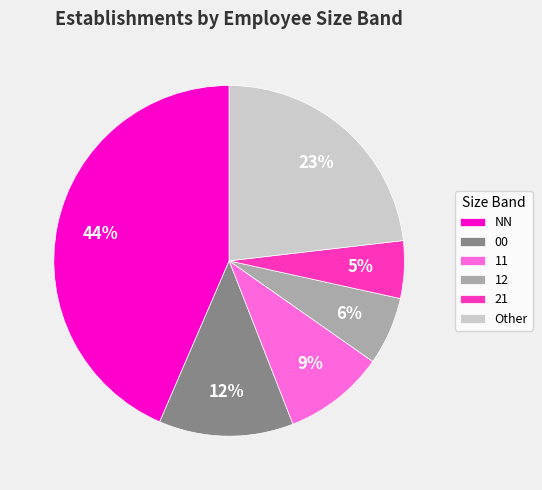

Is the sum of 00 and 12 greater than half?

No